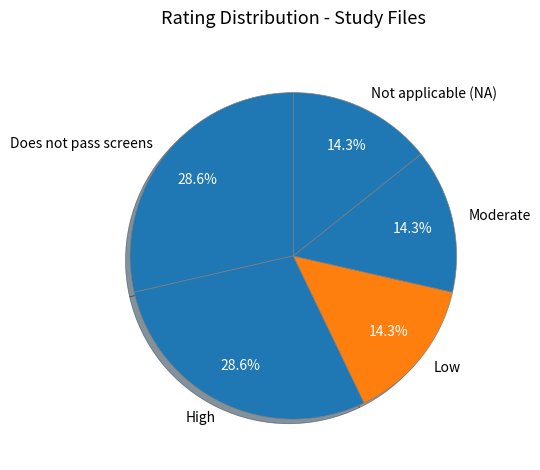

Is there any slice that represents more than half of the pie?

No